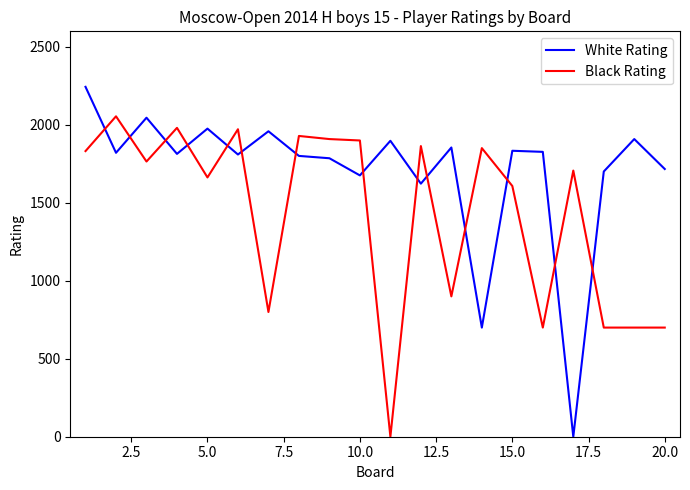

Rank the series by their maximum value, from highest to lowest.

White Rating, Black Rating